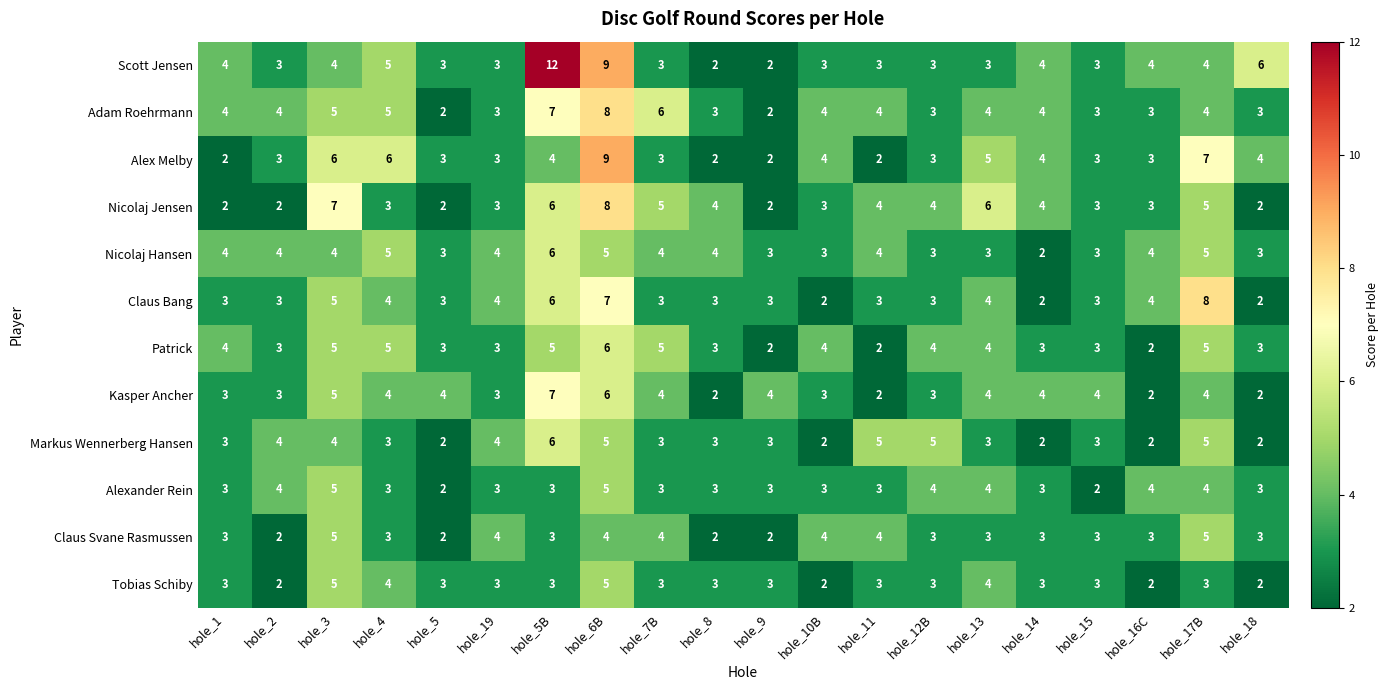

What is the sum of the Adam Roehrmann values at hole_6B and hole_2?

12